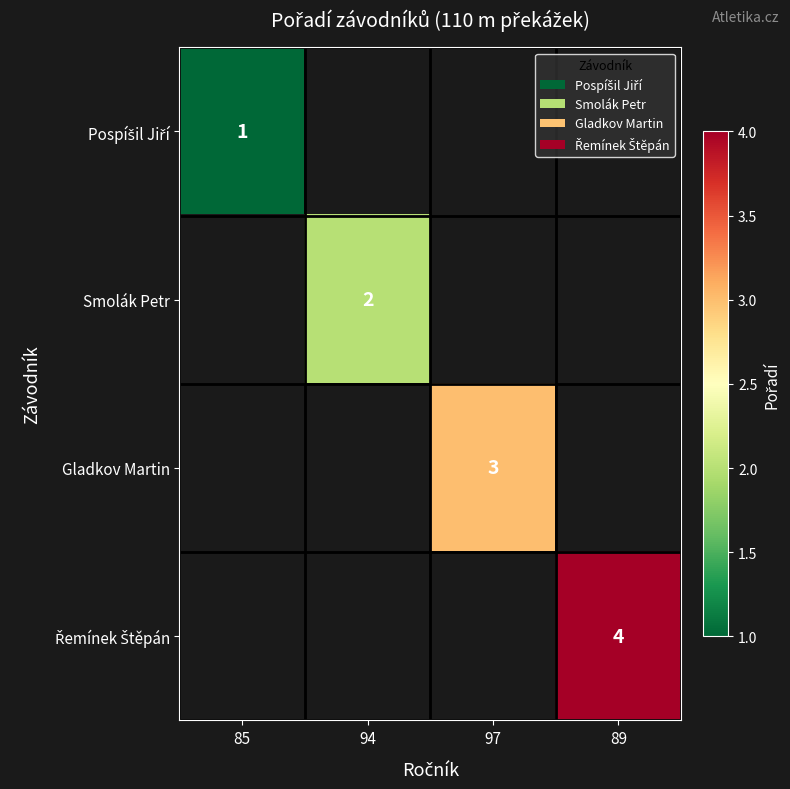

The value of Smolák Petr at 94 is 2. True or false?

True